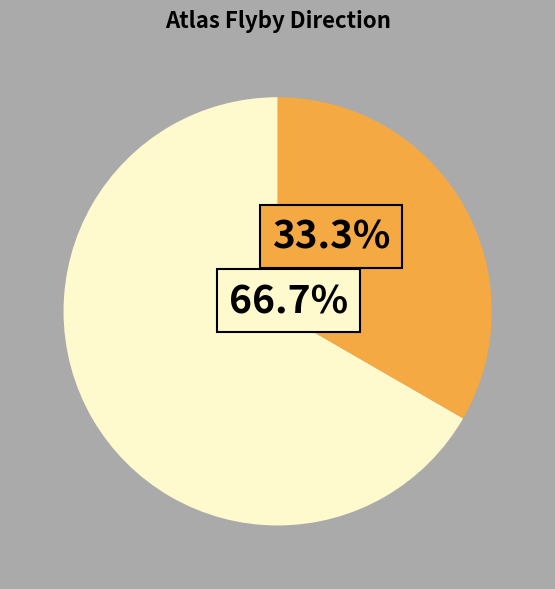

What is the ratio of the value at Outbound to the value at Inbound?

0.5